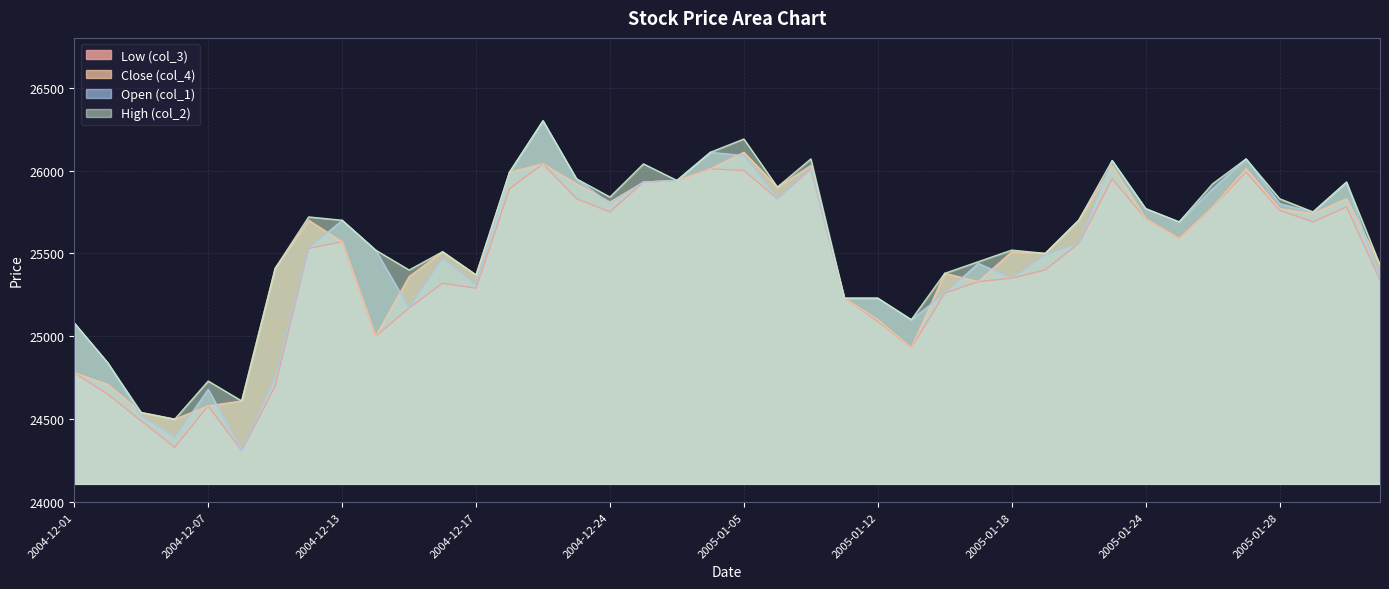

What is the sum of the Open (col_1) values at 2004-12-08 and 2004-12-22?

50260